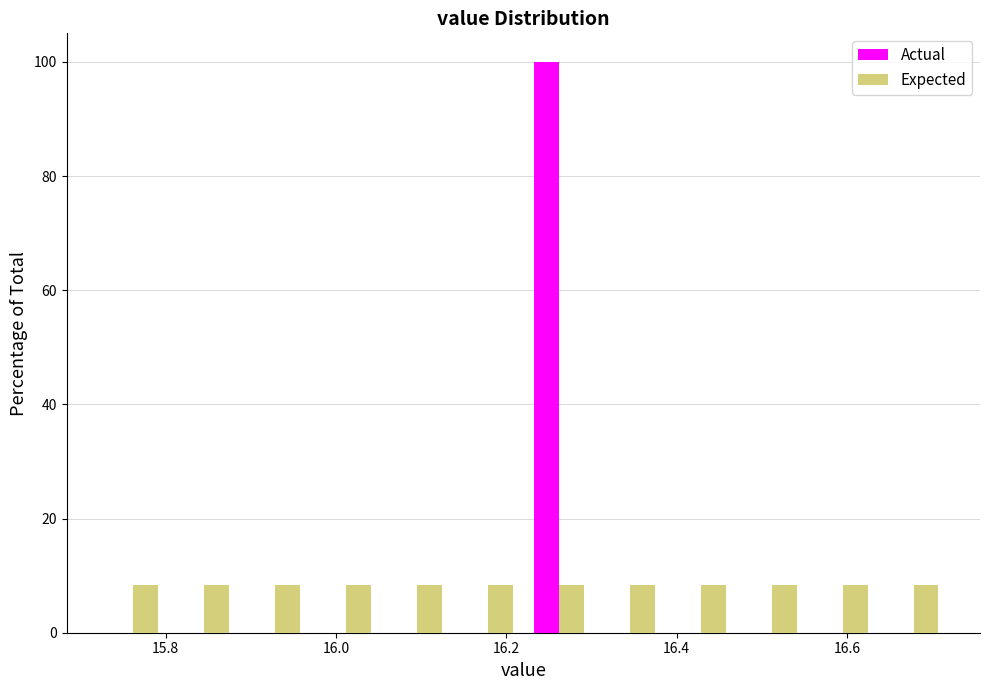

Reading left to right, list every range on the x-axis with the height of the bar of each series over it. Neither the bar edges nor the heights are printed on the chart, so give them approximately, as read against the axes.

15.72 to 15.80: Actual=0	Expected=8
15.80 to 15.88: Actual=0	Expected=8
15.88 to 15.98: Actual=0	Expected=8
15.98 to 16.06: Actual=0	Expected=8
16.06 to 16.14: Actual=0	Expected=8
16.14 to 16.22: Actual=0	Expected=8
16.22 to 16.30: Actual=100	Expected=8
16.30 to 16.38: Actual=0	Expected=8
16.38 to 16.48: Actual=0	Expected=8
16.48 to 16.56: Actual=0	Expected=8
16.56 to 16.64: Actual=0	Expected=8
16.64 to 16.72: Actual=0	Expected=8